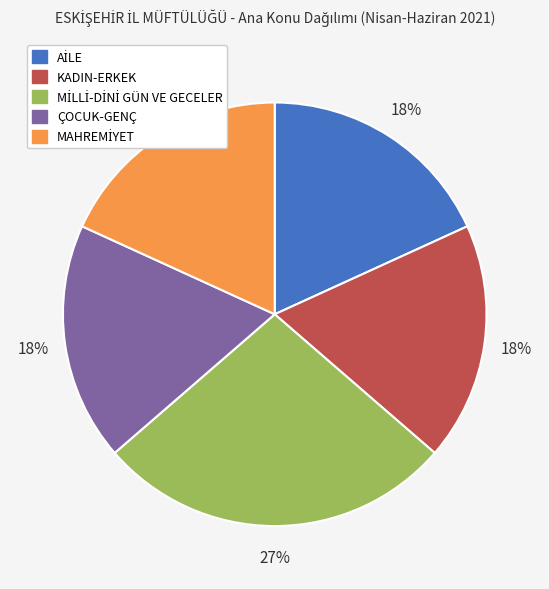

To the nearest percent, what is the average slice percentage?

20%